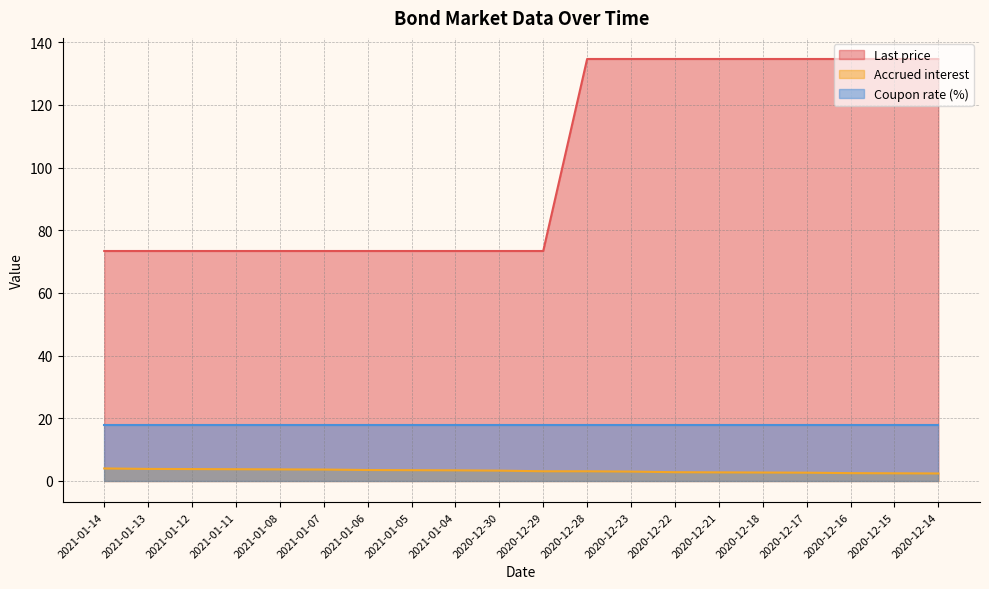

True or false: Accrued interest and Last price intersect in this chart.

False